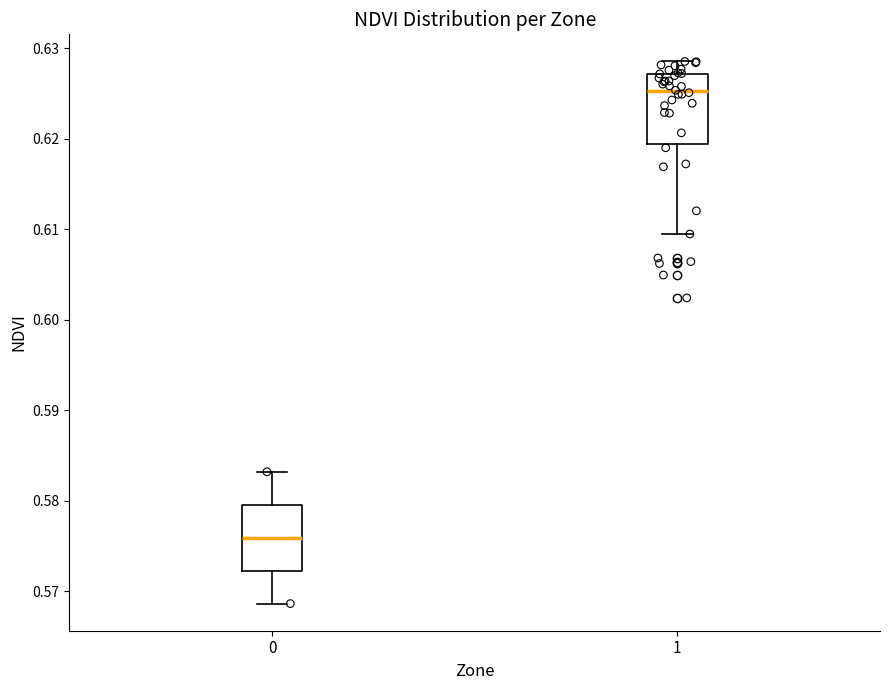

Reading left to right, read every box against the y-axis: the position of its median line, the range the box covers, and the ends of its whiskers. The values are not printed on the chart, so give them approximately, as read against the axis.

0: median 0.576, box 0.572 to 0.580, whiskers 0.569 to 0.583
1: median 0.625, box 0.619 to 0.627, whiskers 0.609 to 0.629